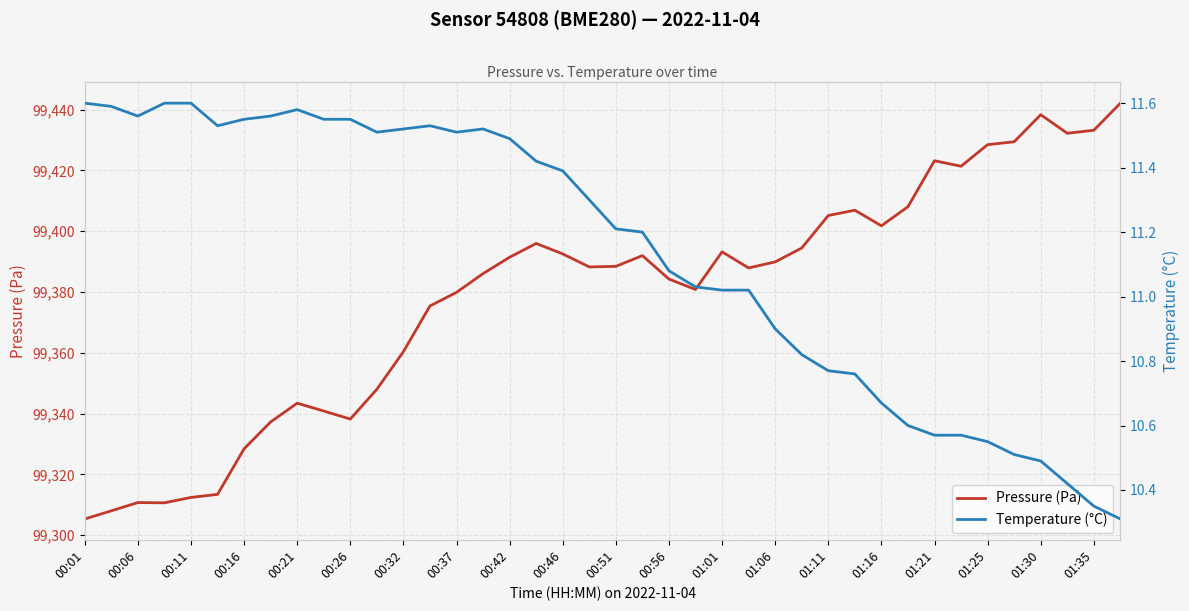

What is the average value of the Pressure (Pa) series?

99378.7